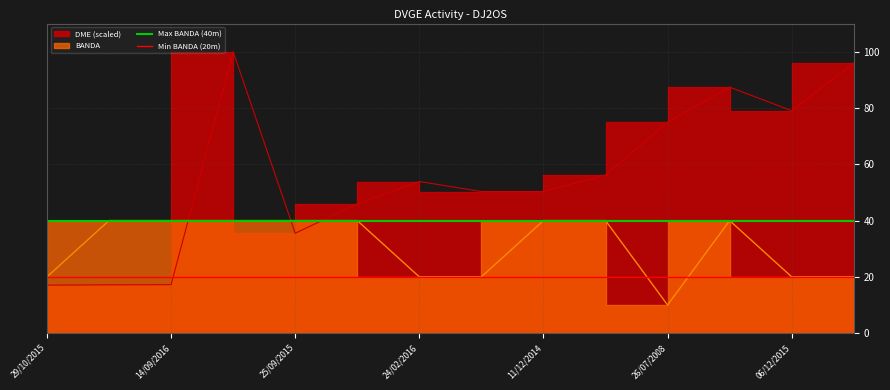

True or false: Max BANDA (40m) has a value of 22 at 29/10/2015.

False